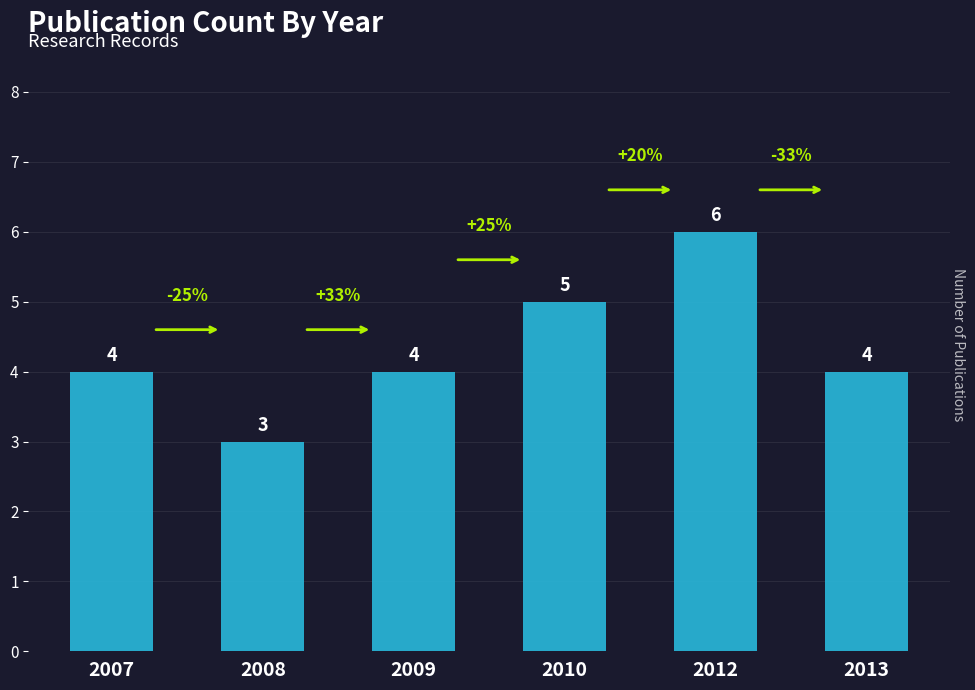

Reading right to left, transcribe all the data shown in this chart.

2013=4	2012=6	2010=5	2009=4	2008=3	2007=4